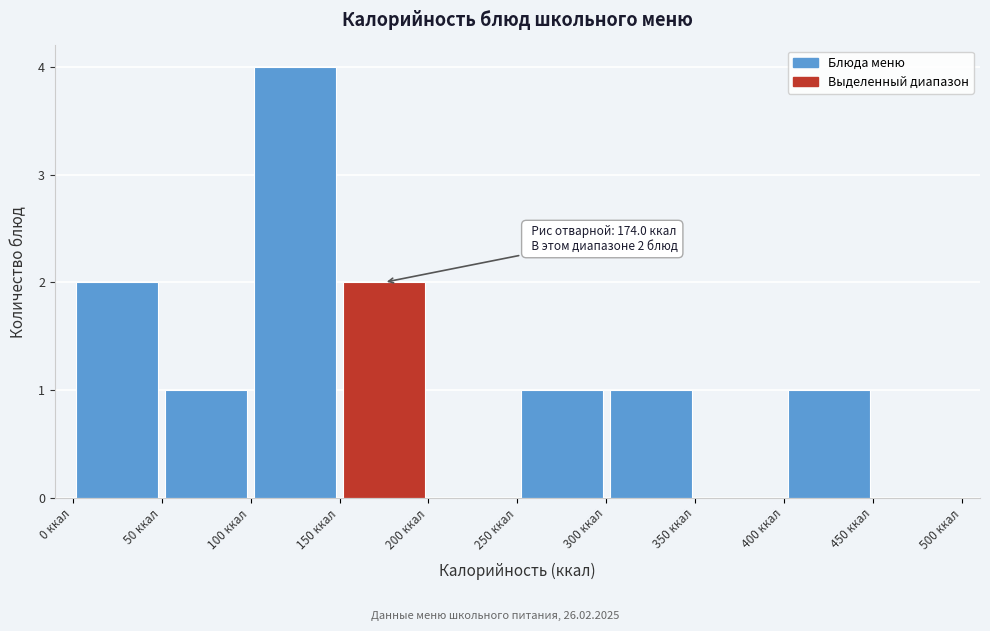

Which range on the x-axis has the tallest bar?

100 to 150